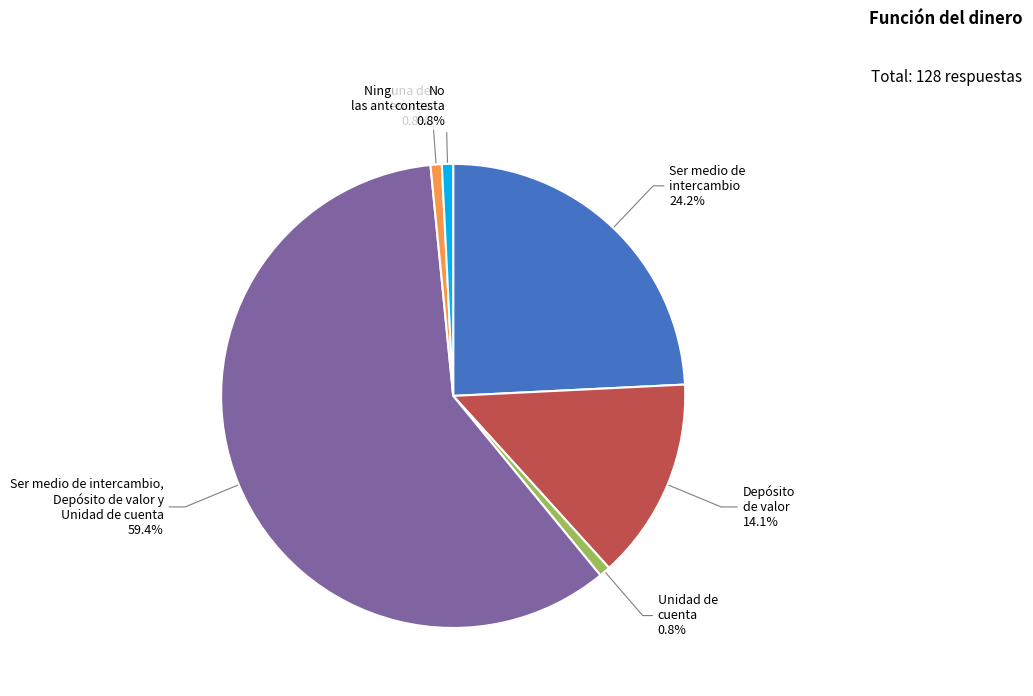

The Ninguna de las anteriores slice represents 1% of the pie. True or false?

True